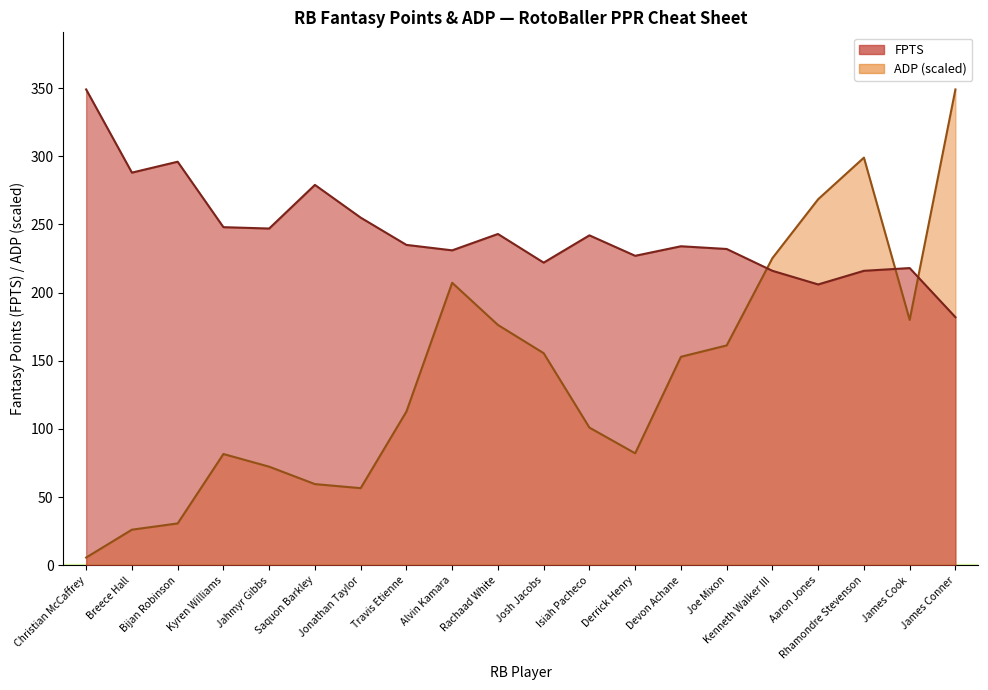

How many values in the FPTS series are below 235?

10